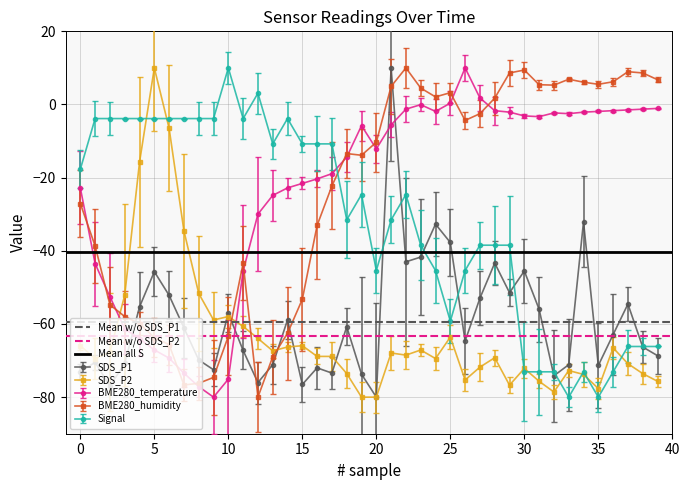

True or false: SDS_P1 has a value of -72.5 at 30.

False